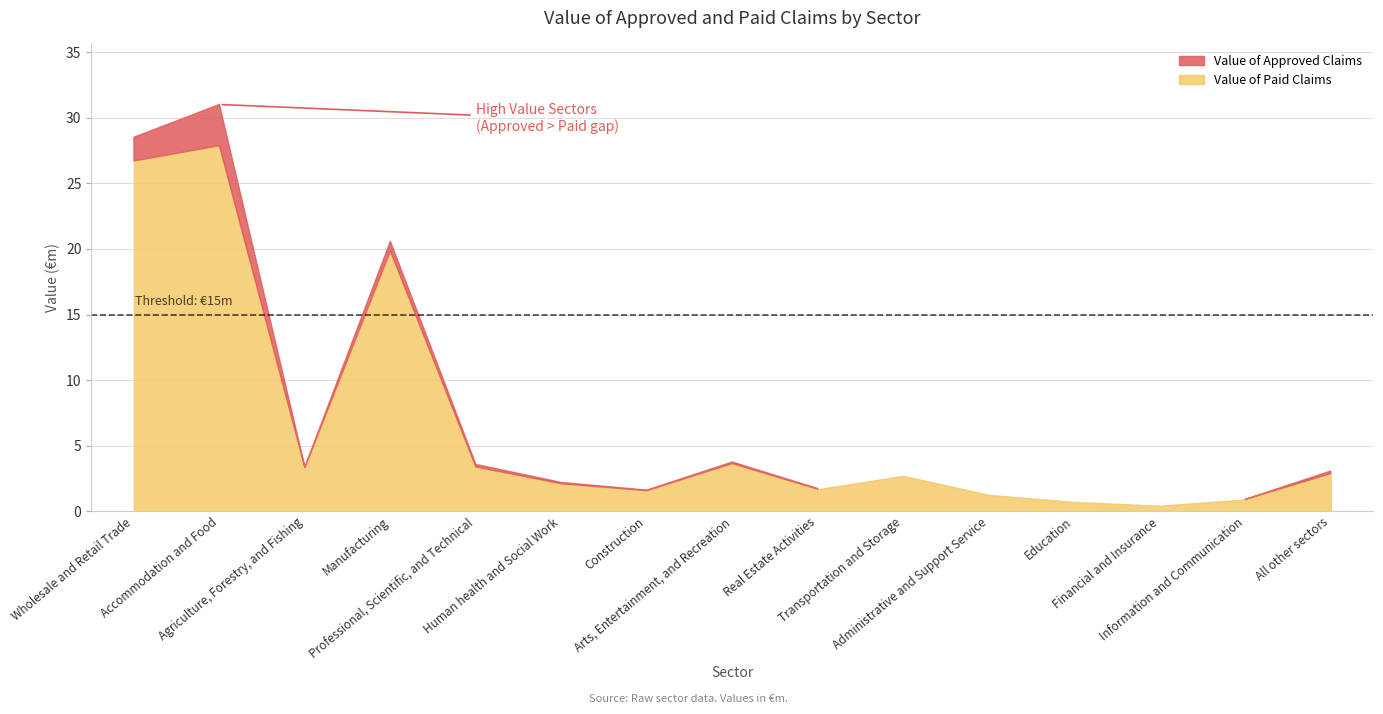

What is the total value across all series at Education?

1.4